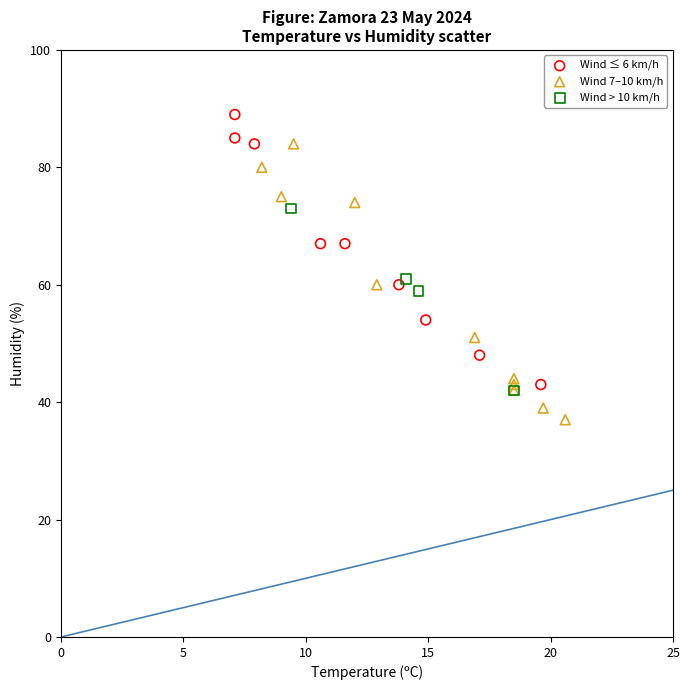

Which series reaches the maximum Y coordinate?

Wind ≤ 6 km/h